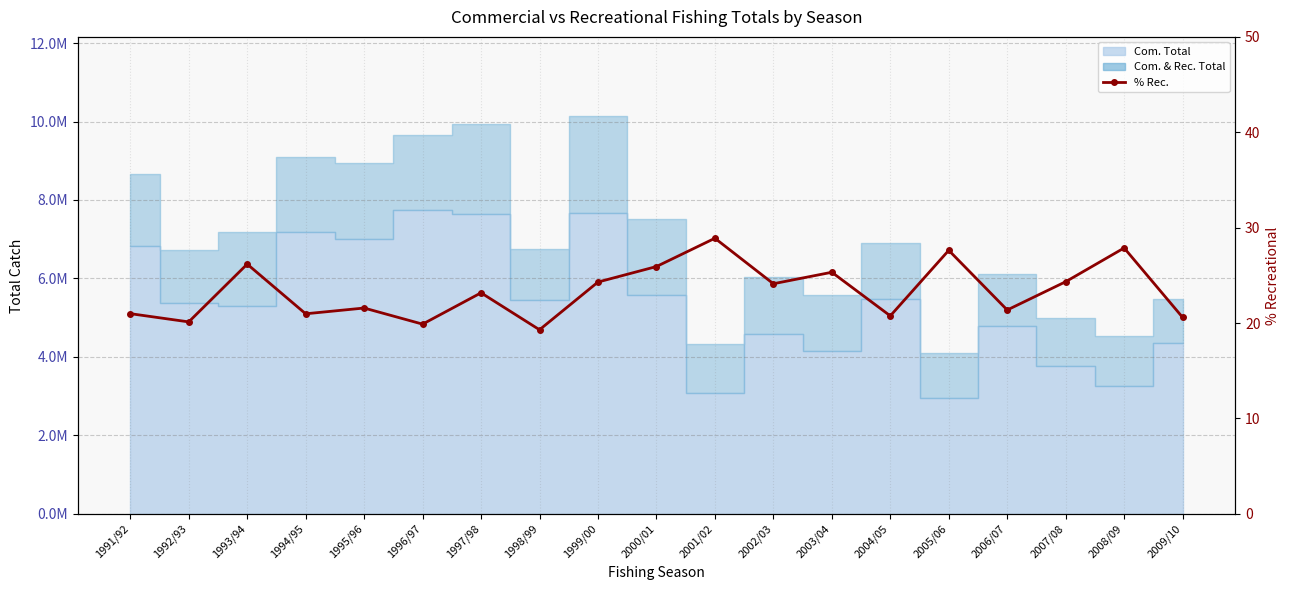

List the labels in order of value, largest first.

2001/02, 2008/09, 2005/06, 1993/94, 2000/01, 2003/04, 2007/08, 1999/00, 2002/03, 1997/98, 1995/96, 2006/07, 1991/92, 1994/95, 2004/05, 2009/10, 1992/93, 1996/97, 1998/99